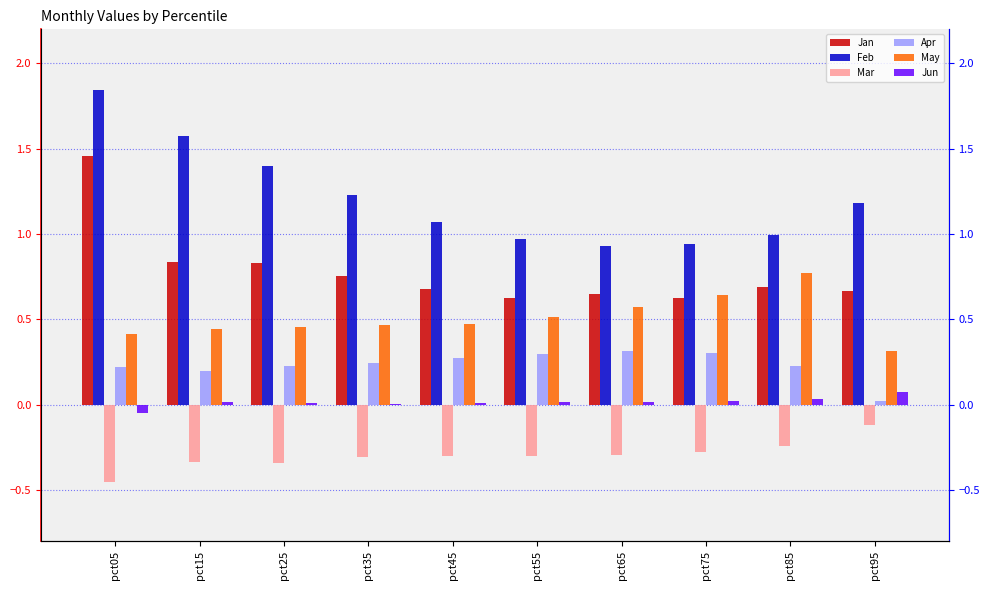

Between pct65 and pct25, which is larger?

pct25